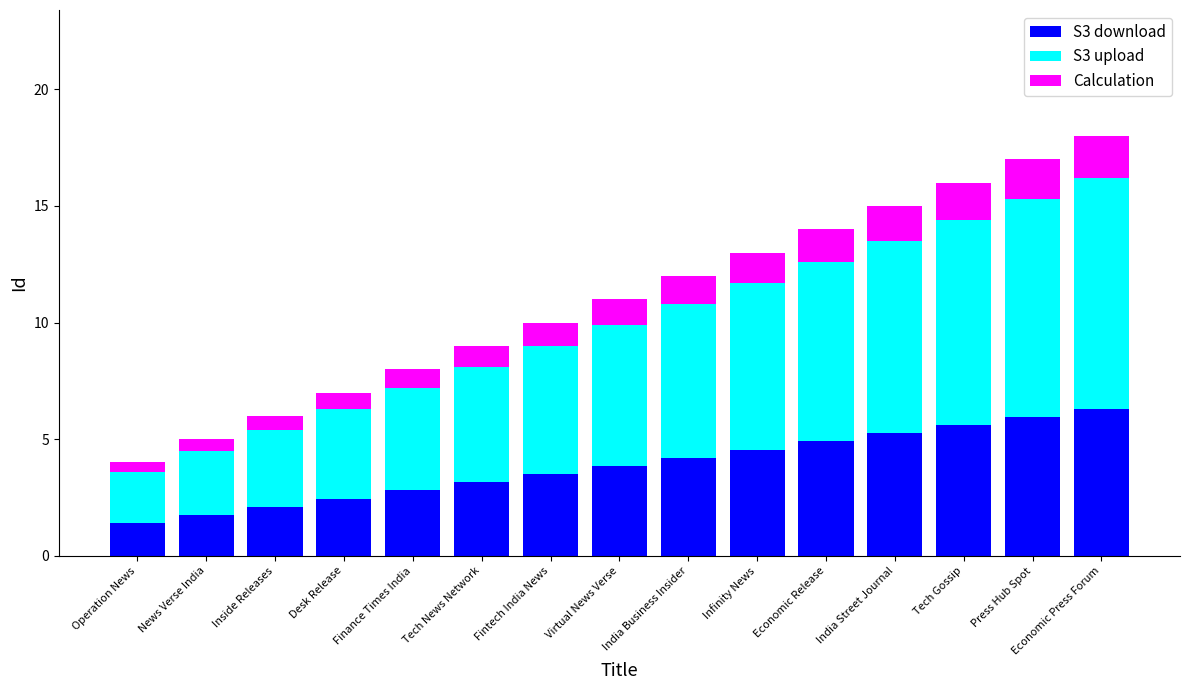

What are all the series names shown in the legend?

S3 download, S3 upload, Calculation